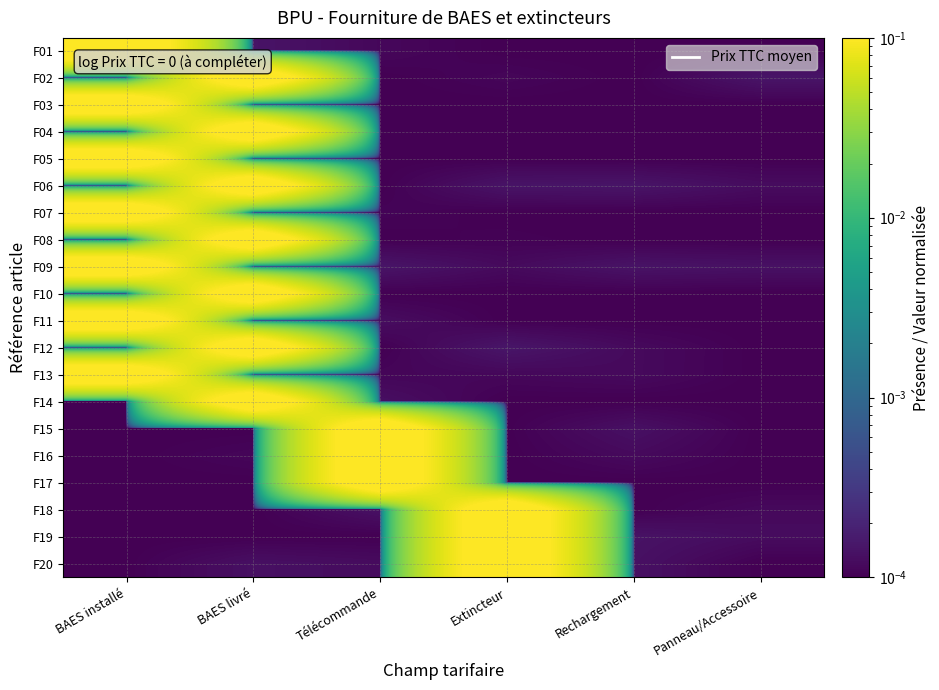

What is the maximum value shown in the chart?

0.1